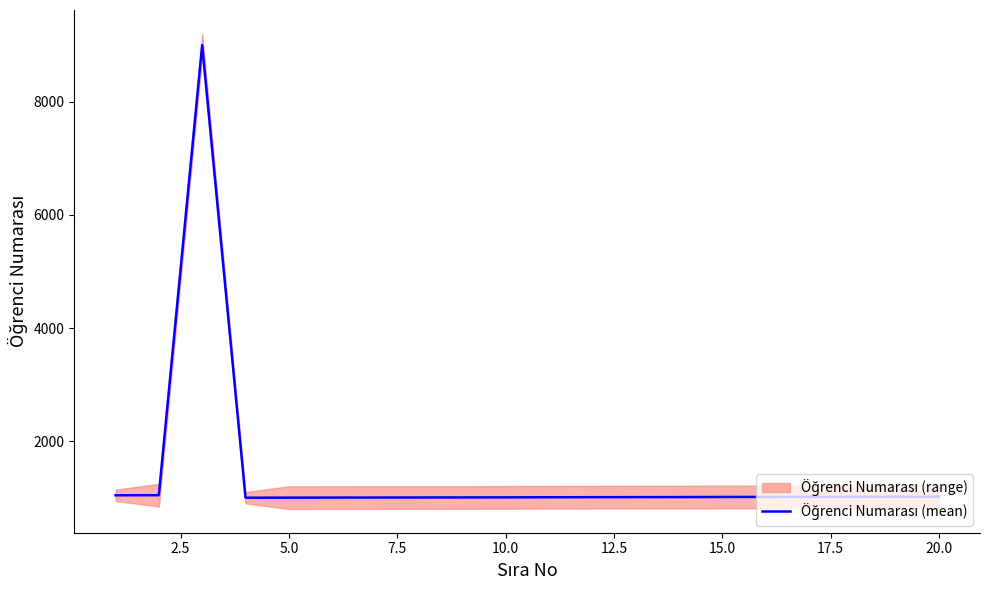

What is the value of the 5th point from the left?

1002